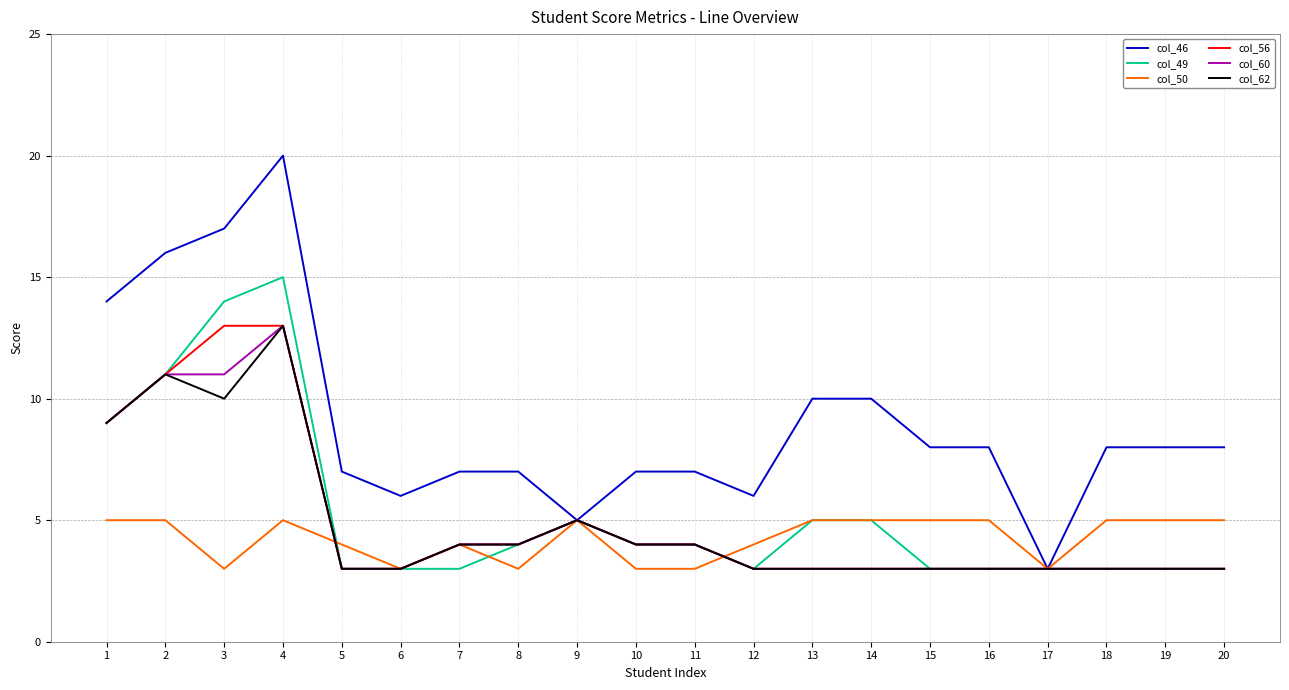

Which label corresponds to the largest value in the chart?

4